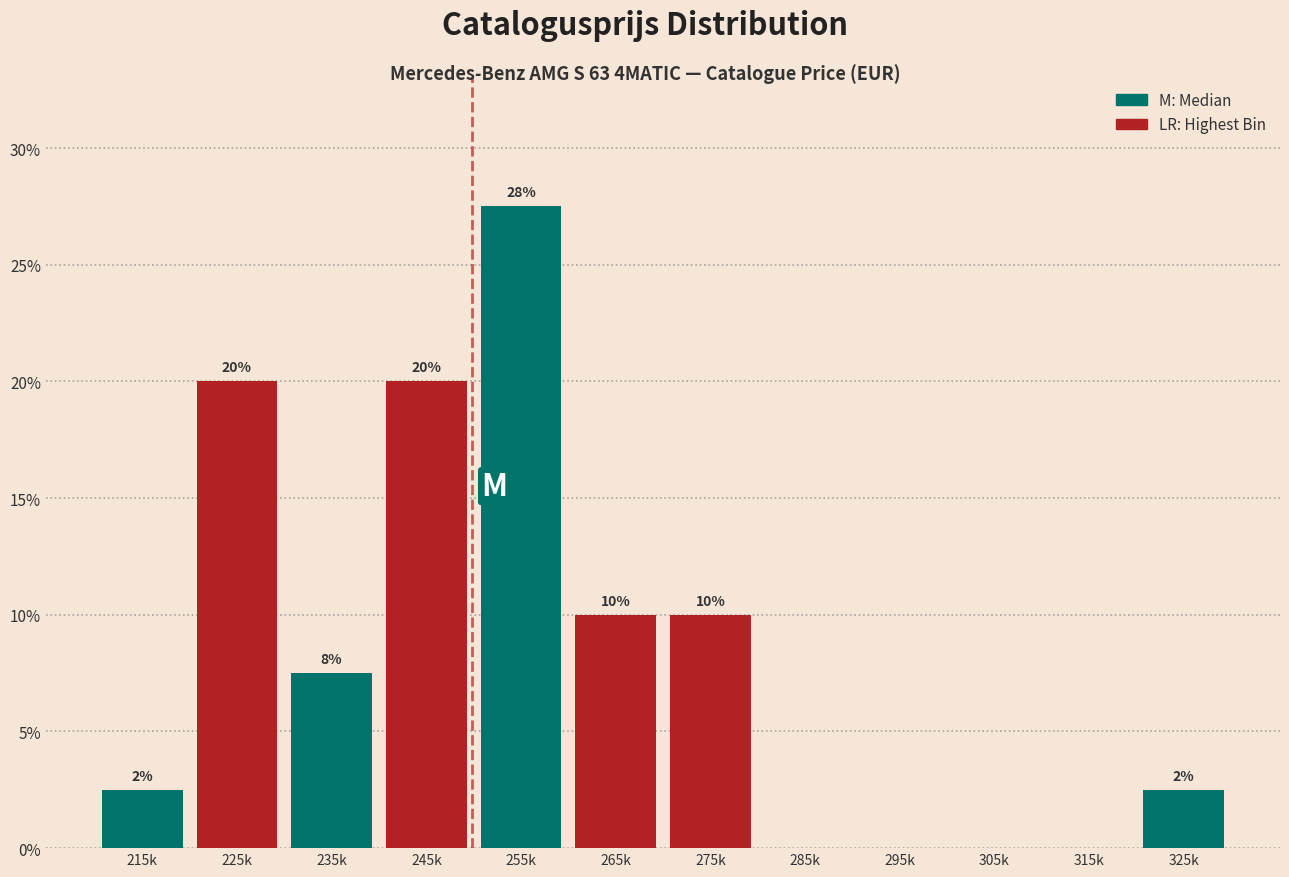

The chart shows a value of 0.0 at 295k. True or false?

True